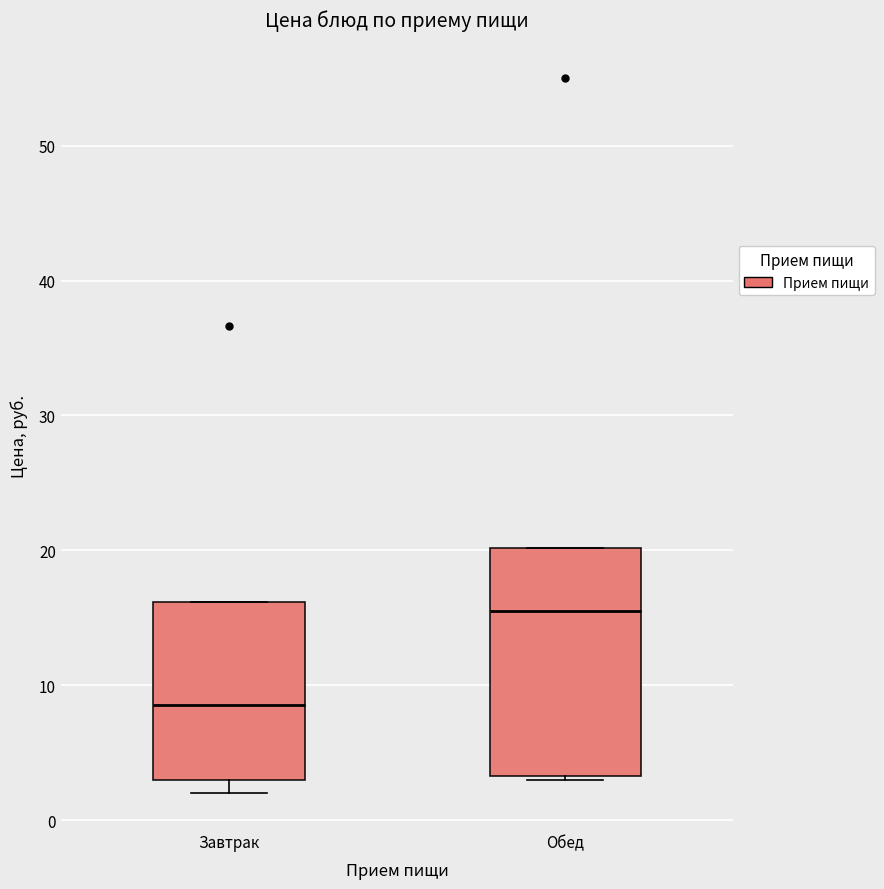

Where is the upper edge of the box for Обед on the y-axis? The values are not printed on the chart, so give them approximately, as read against the axis.

20